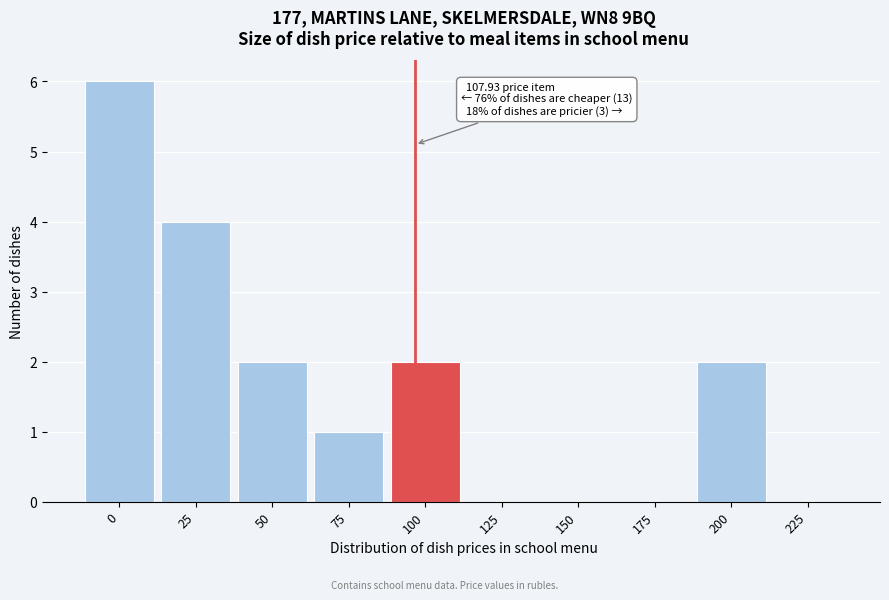

Reading left to right, transcribe all the data shown in this chart.

0=6	25=4	50=2	75=1	100=2	125=0	150=0	175=0	200=2	225=0